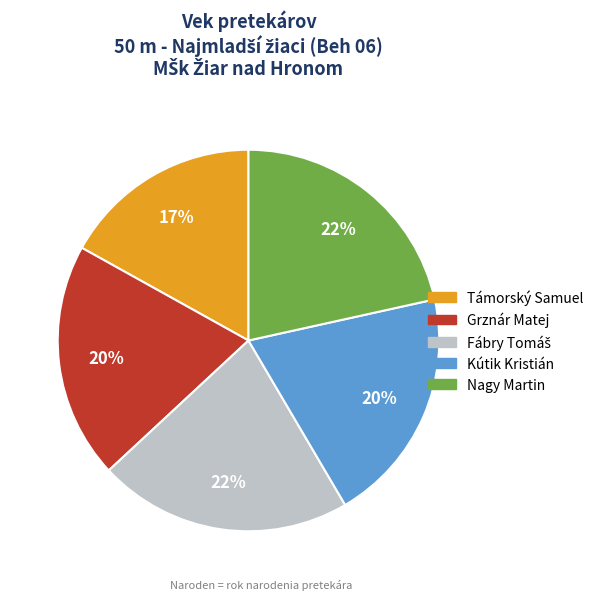

True or false: Támorský Samuel accounts for 17% of the total.

True